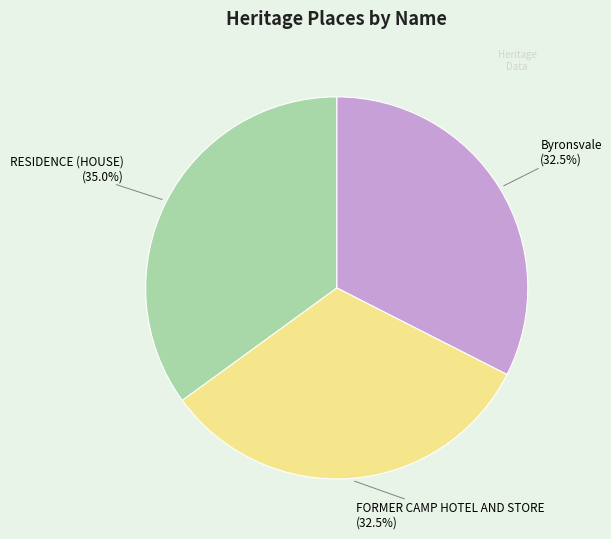

Combined, what portion of the pie is FORMER CAMP HOTEL AND STORE and RESIDENCE (HOUSE)?

67.5%